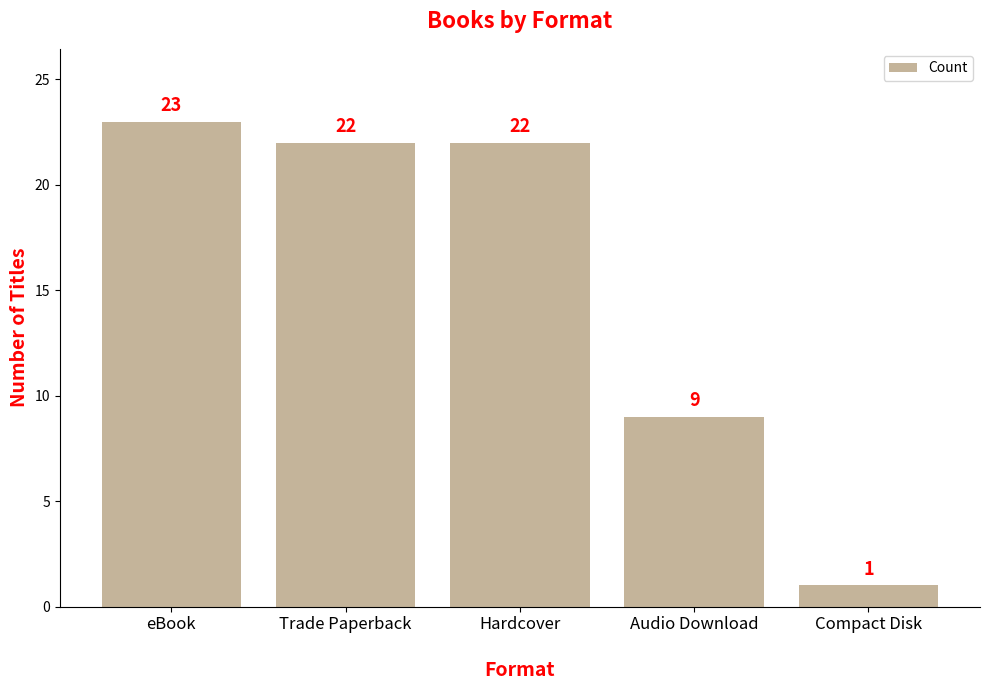

Are the bars horizontal?

No